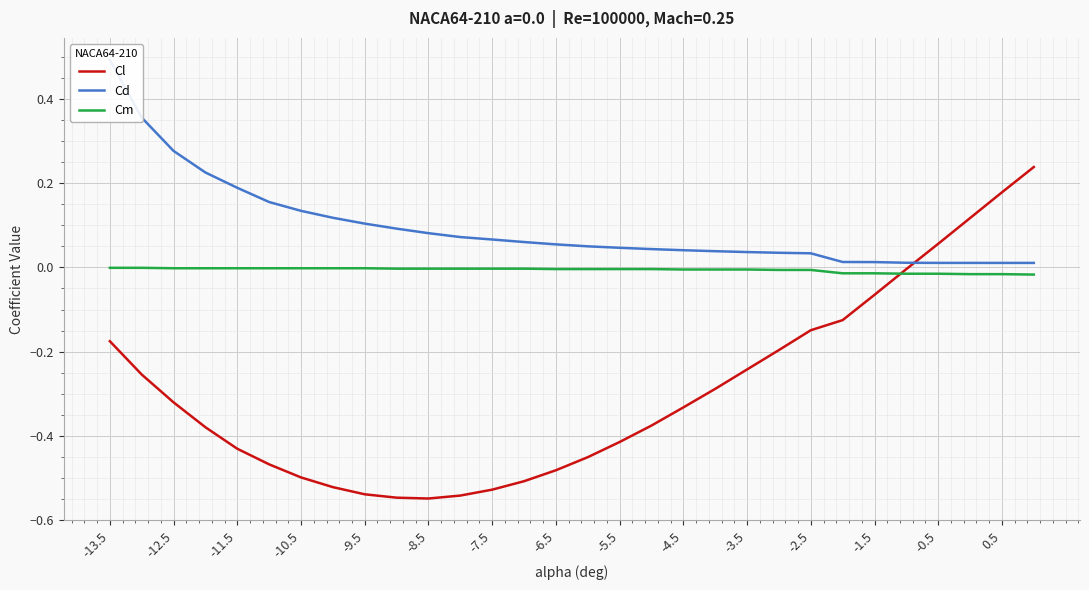

What are all the series names shown in the legend?

Cl, Cd, Cm